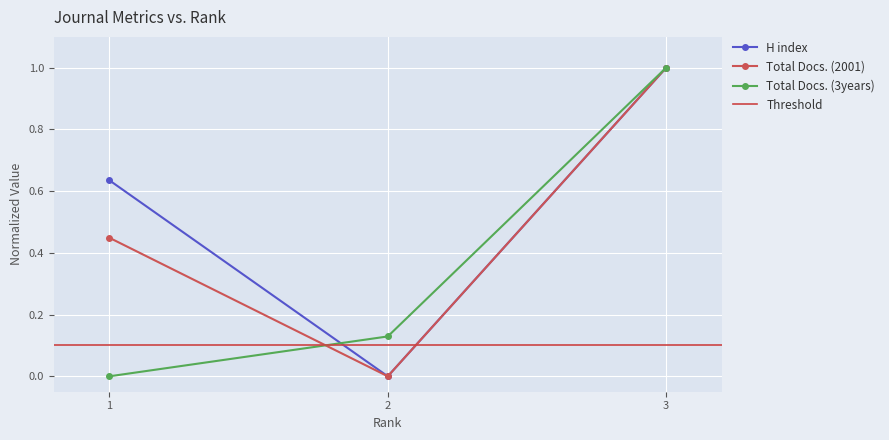

Rank the series by their maximum value, from highest to lowest.

Total Docs. (3years), H index, Total Docs. (2001)